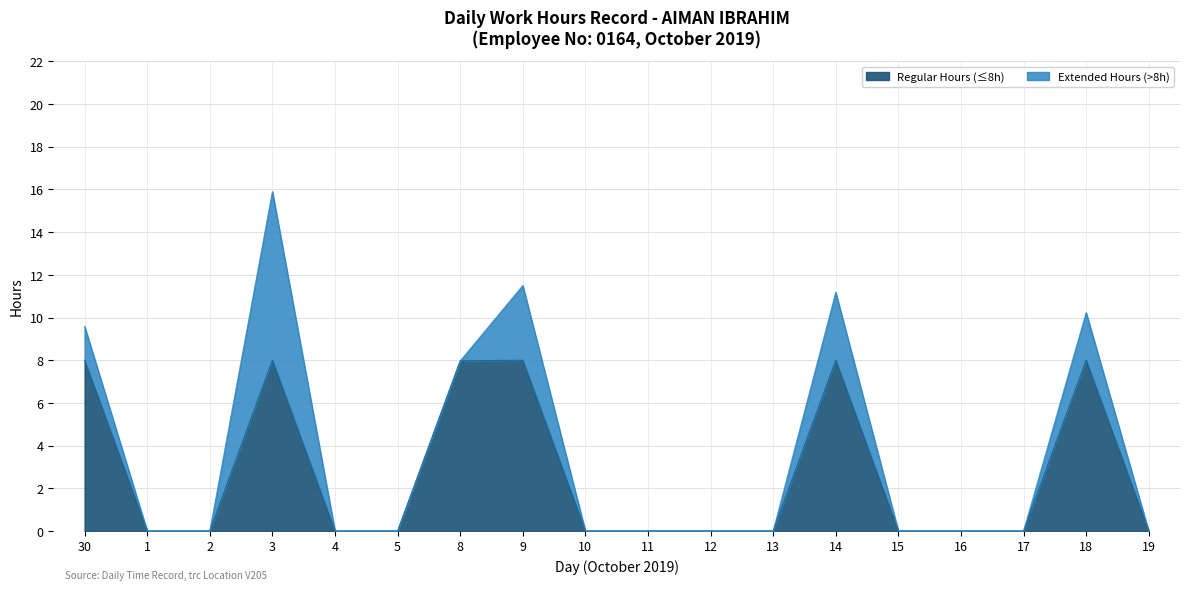

True or false: Regular Hours (≤8h) has a value of -5.4 at 13.

False